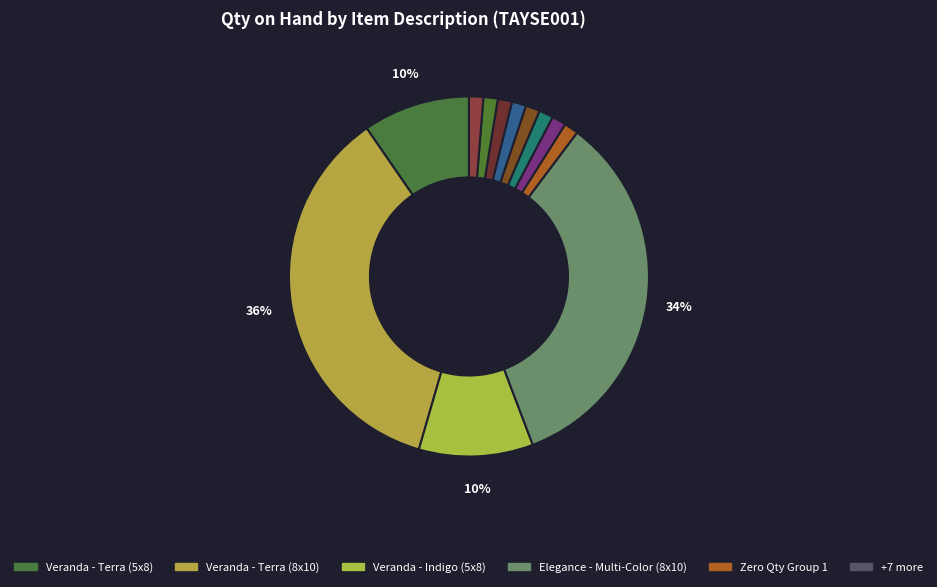

Count the number of slices in the pie.

12